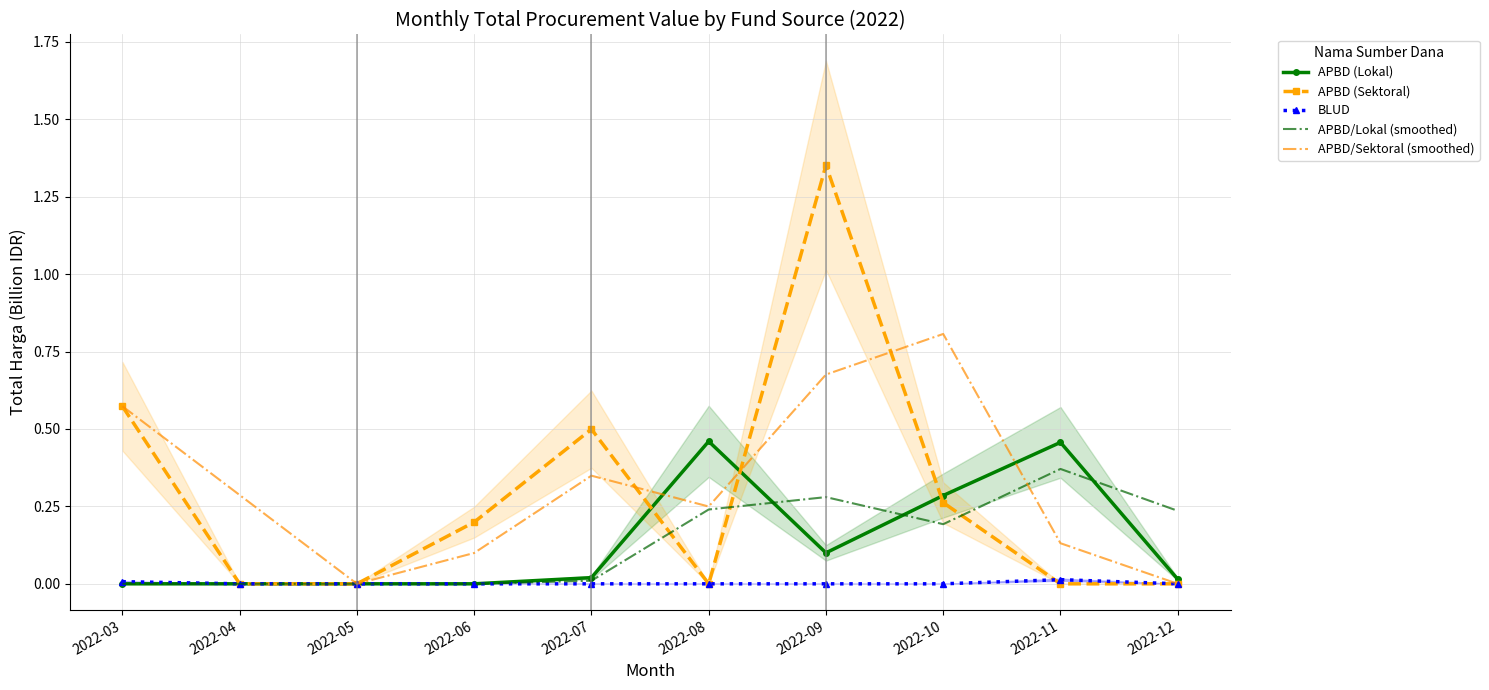

Is the value of APBD/Lokal (smoothed) at 2022-07 greater than the value of APBD/Sektoral (smoothed) at 2022-06?

No